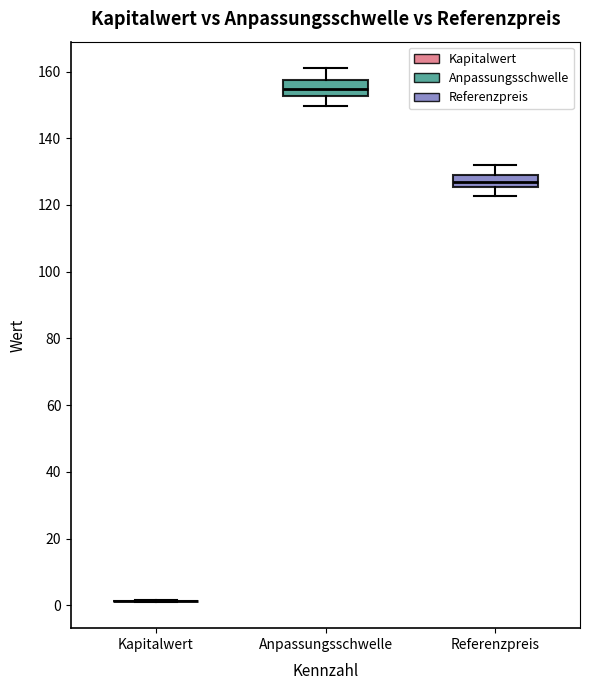

Reading left to right, read every box against the y-axis: the position of its median line, the range the box covers, and the ends of its whiskers. The values are not printed on the chart, so give them approximately, as read against the axis.

Kapitalwert: box collapsed to a line at 2, whiskers 2 to 2
Anpassungsschwelle: median 154, box 152 to 158, whiskers 150 to 160
Referenzpreis: median 126 (inside the box), box 126 to 130, whiskers 122 to 132